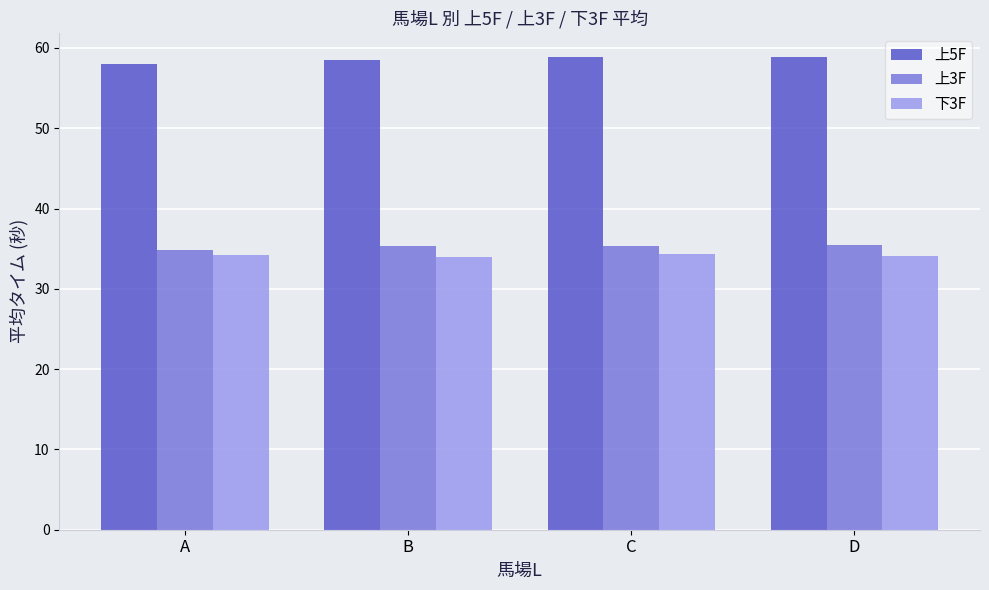

What is the difference between the highest and lowest values at B?

24.5